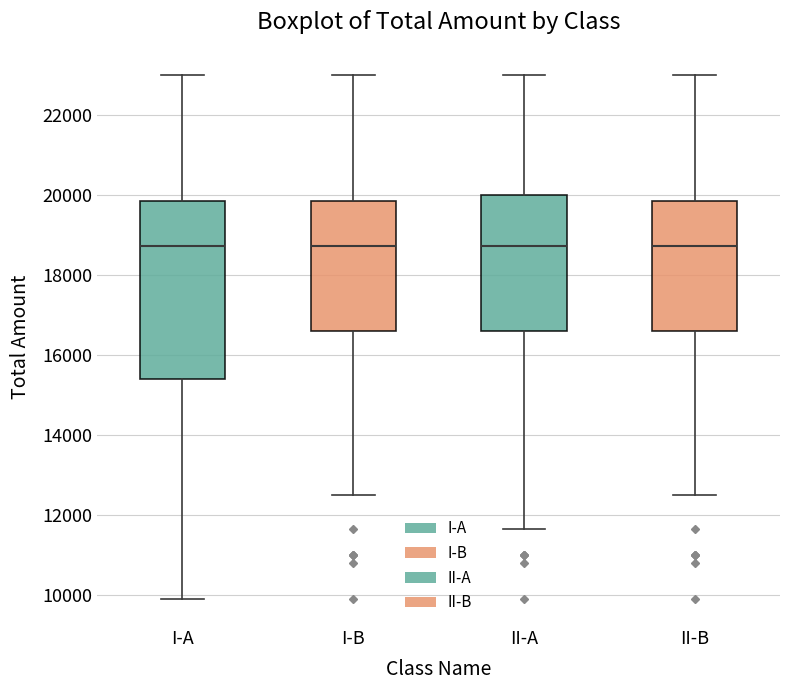

Reading left to right, transcribe this box plot: for each box, give where its median line is, the range the box spans, and where its two whiskers end, as read against the y-axis. The values are not printed on the chart, so give them approximately, as read against the axis.

I-A: median 18800, box 15400 to 19800, whiskers 10000 to 23000
I-B: median 18800, box 16600 to 19800, whiskers 12600 to 23000
II-A: median 18800, box 16600 to 20000, whiskers 11600 to 23000
II-B: median 18800, box 16600 to 19800, whiskers 12600 to 23000